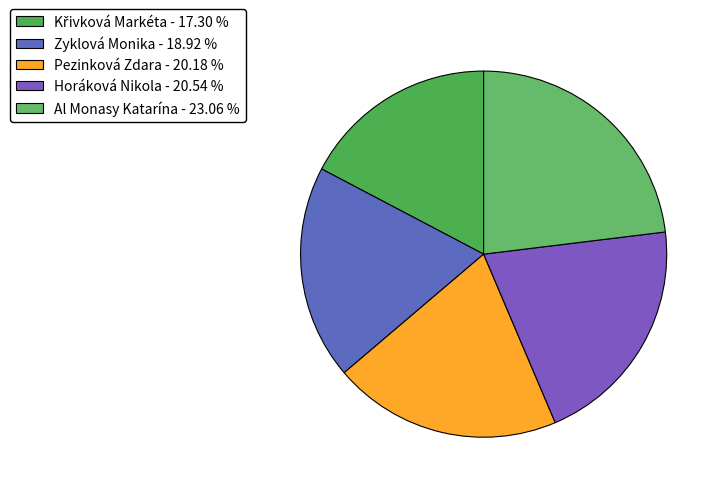

Rank the categories by value from highest to lowest.

Al Monasy Katarína, Horáková Nikola, Pezinková Zdara, Zyklová Monika, Křivková Markéta